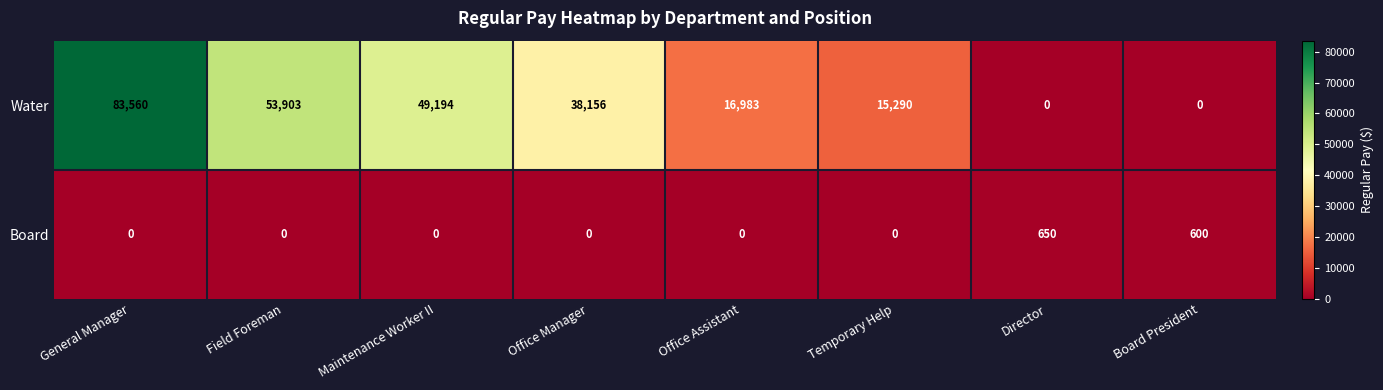

At which label is Board closest to 325?

Board President